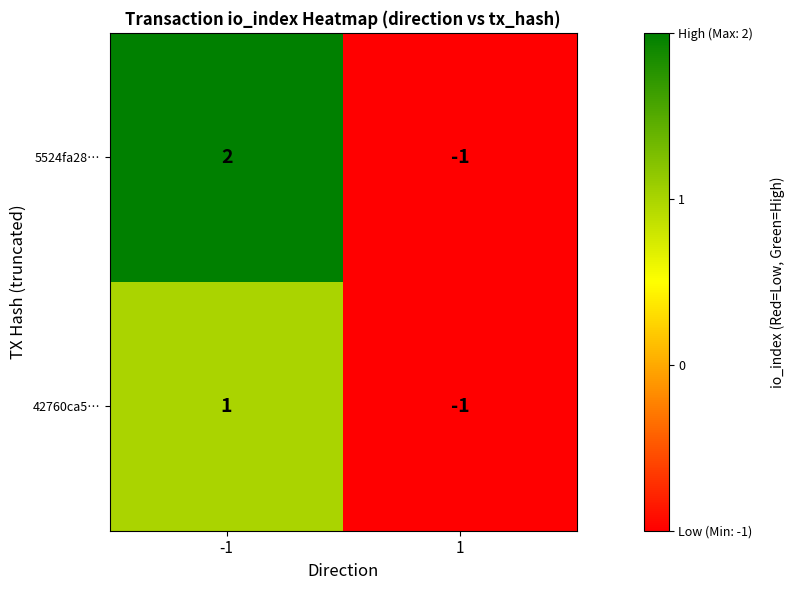

At which category does the chart reach its peak across all series?

-1